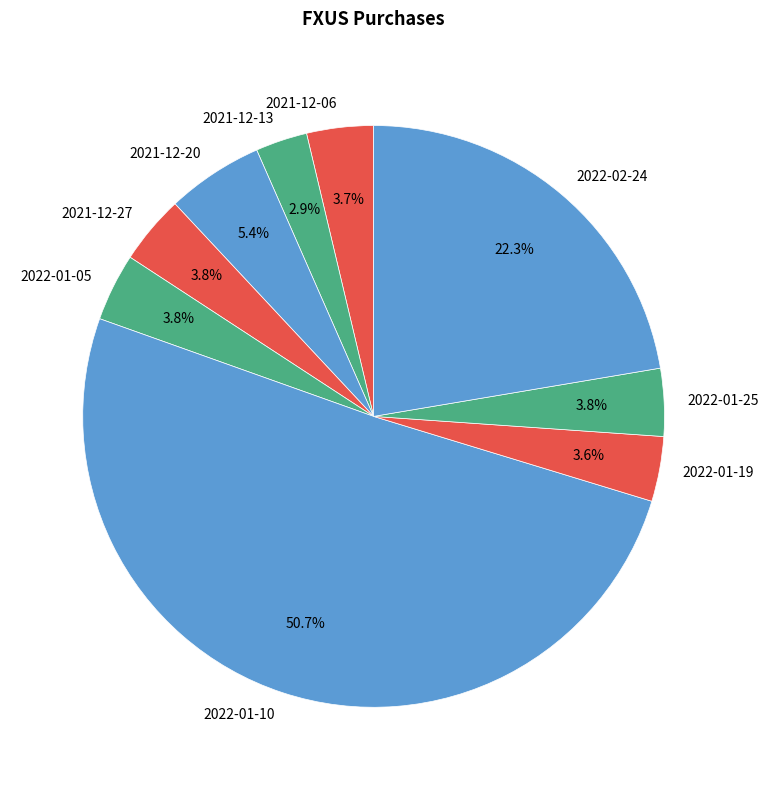

True or false: 2022-01-19 accounts for 4% of the total.

True